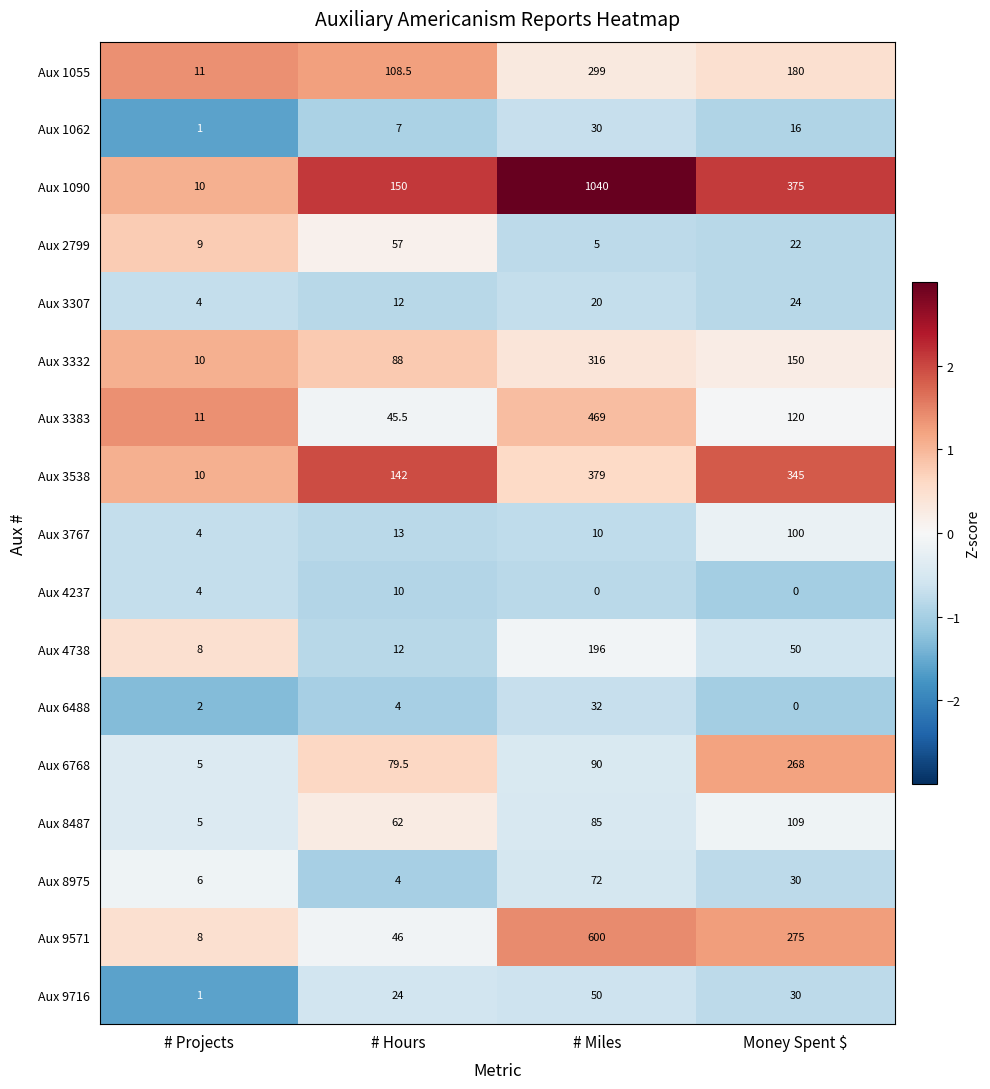

At which label is Aux 3767 closest to 52?

# Hours